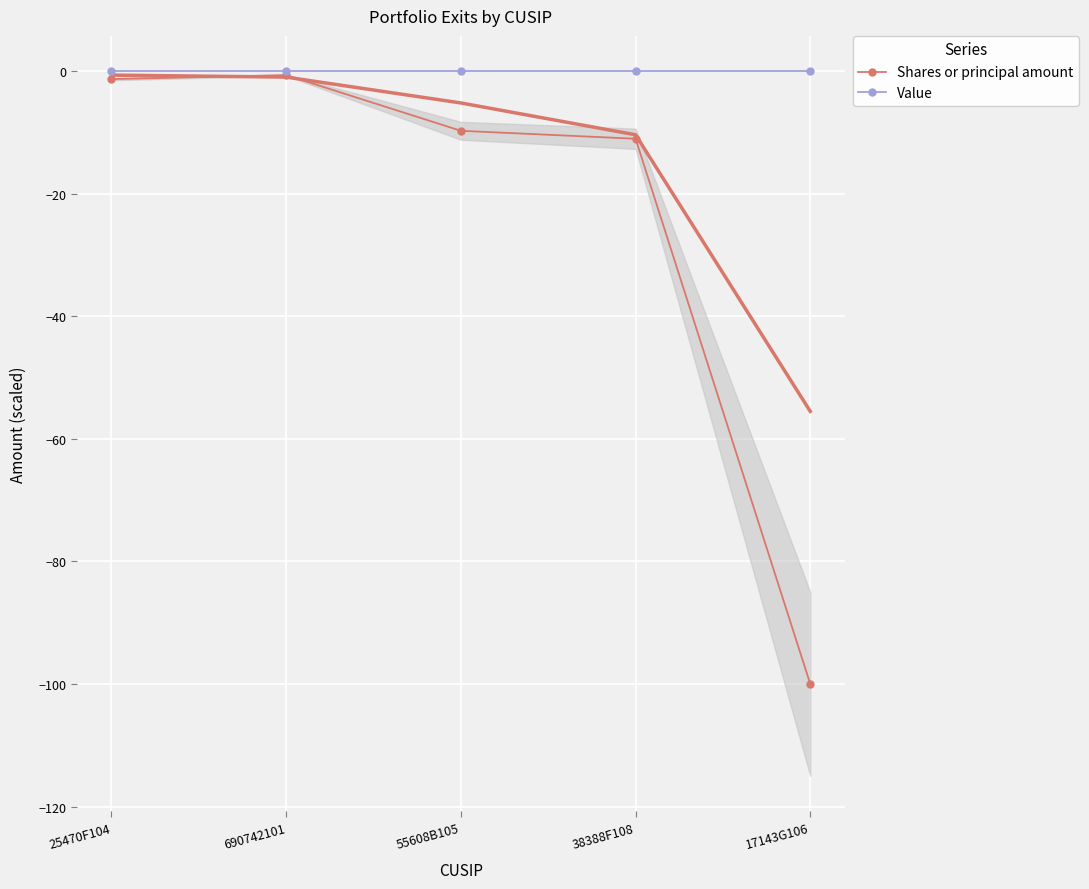

Reading right to left, extract all data points from this chart.

Shares or principal amount: 17143G106=-100.0	38388F108=-11.0	55608B105=-9.7	690742101=-0.6	25470F104=-1.3
Value: 17143G106=0.0	38388F108=0.0	55608B105=0.0	690742101=0.0	25470F104=0.0